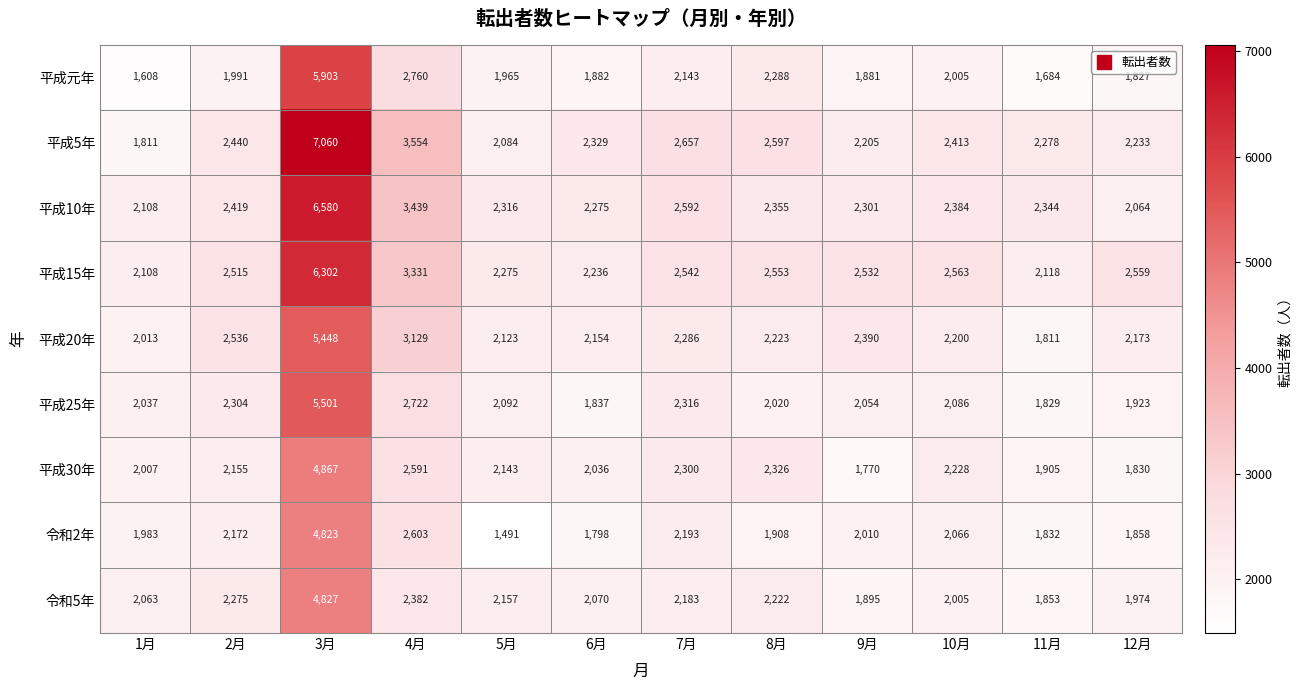

At which category is the sum across all series the highest?

3月